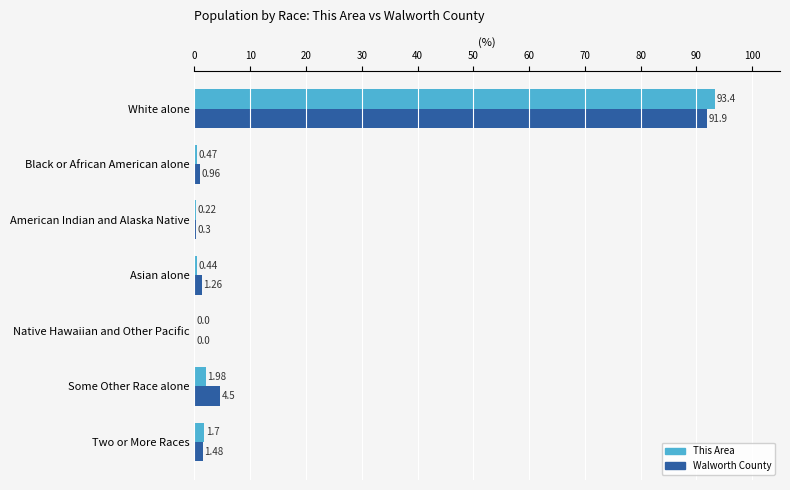

What are all the series names shown in the legend?

This Area, Walworth County